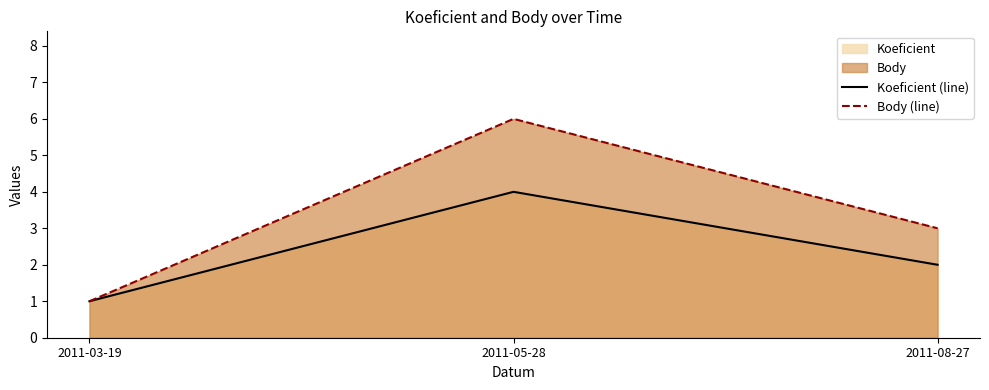

What is the value of the Body (line) point at the 3rd from the left?

3